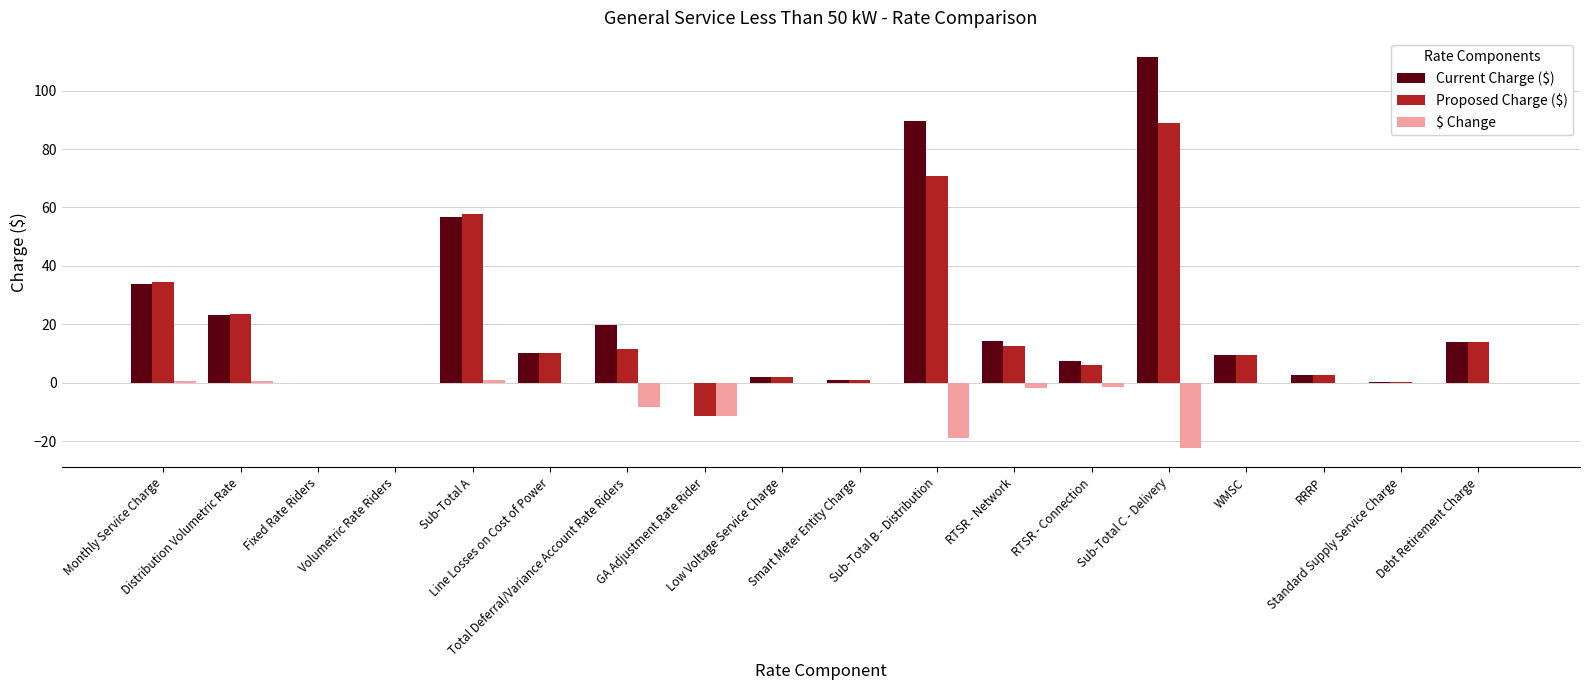

Is it true that $ Change equals -18.9 at Sub-Total B - Distribution?

True